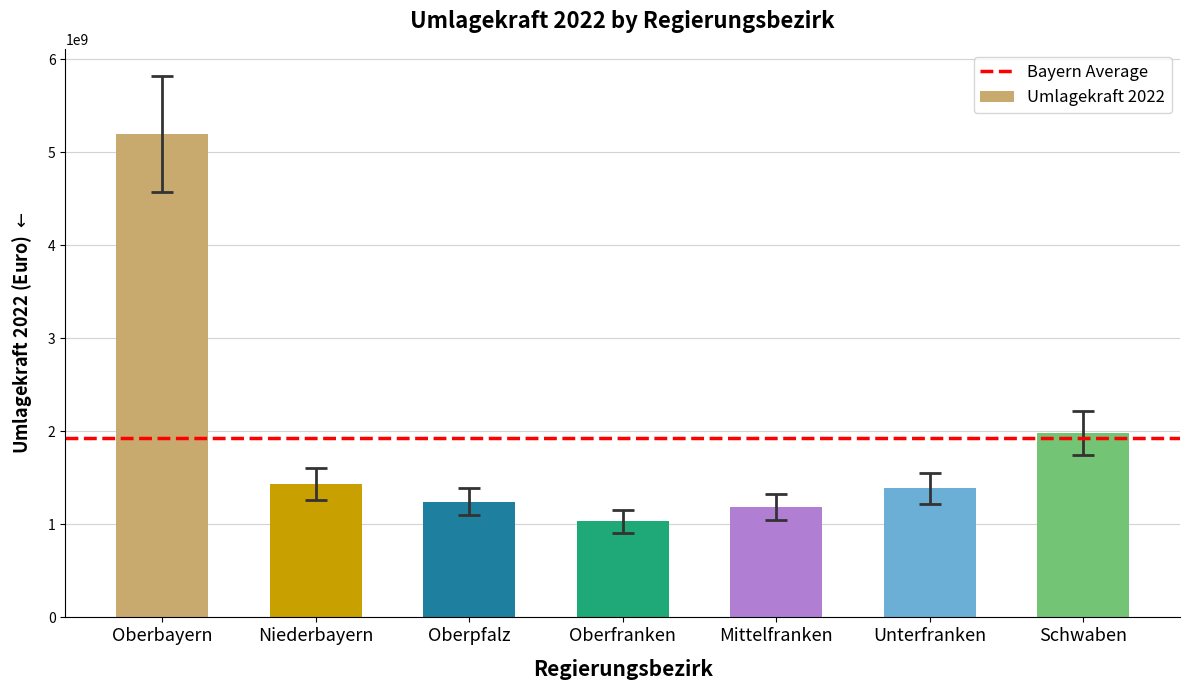

Reading left to right, list all the values displayed in this chart.

5196726649	1435896676	1245554372	1033319206	1188477435	1386170186	1983117636